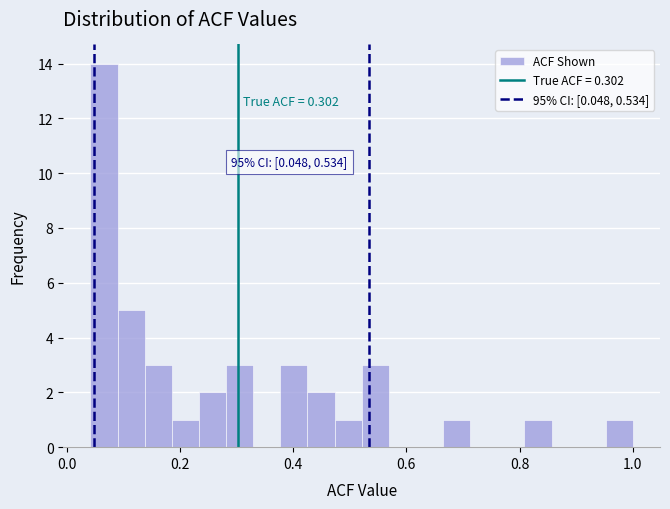

Read against the x-axis, roughly where is the centre of the tallest bar?

0.06